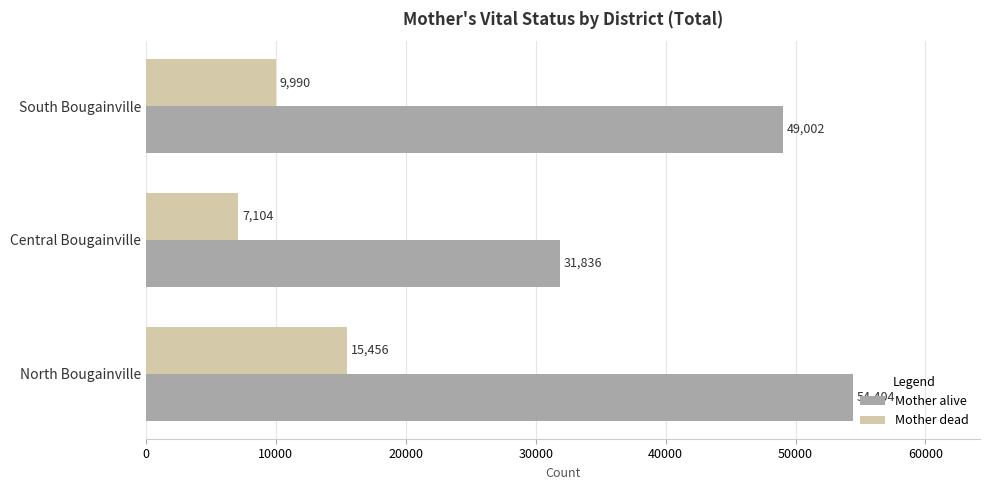

Is the value of Mother alive at South Bougainville greater than the value of Mother dead at Central Bougainville?

Yes